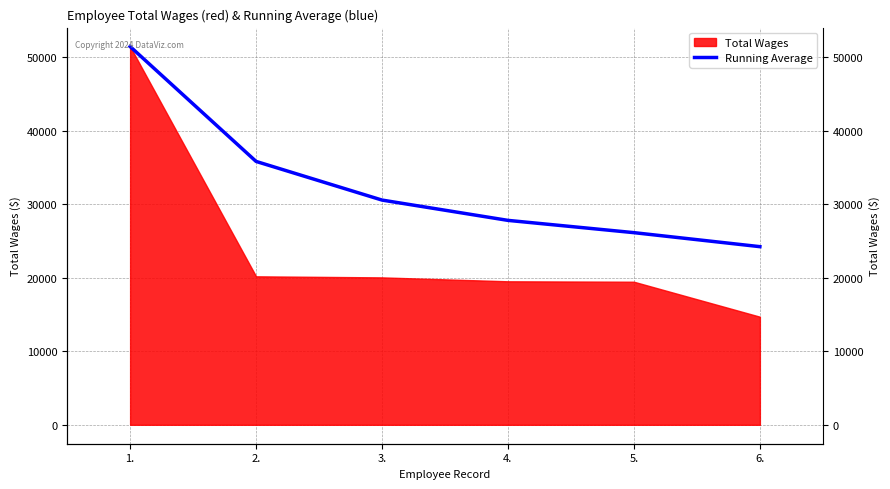

Rank the categories by value from lowest to highest.

6., 5., 4., 3., 2., 1.